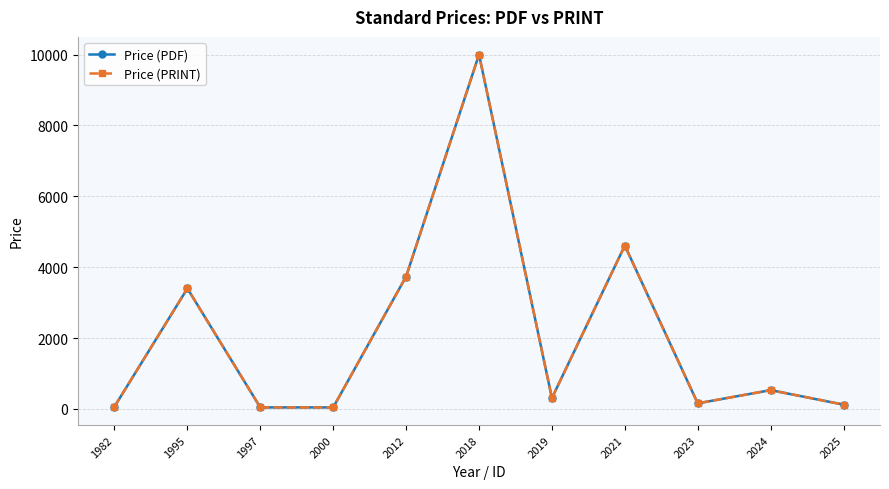

What is the sum of all Price (PDF) values?

23013.8